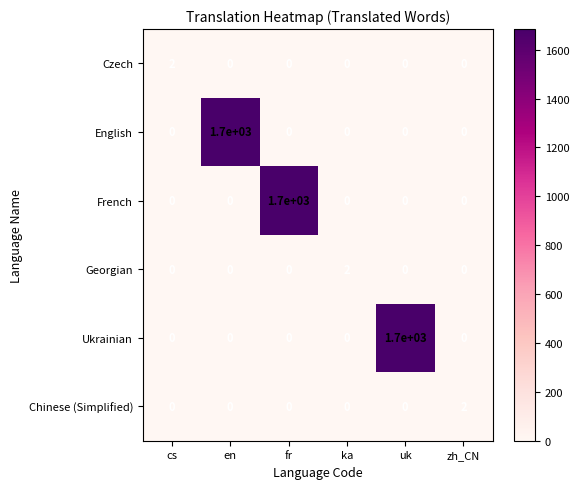

The English series shows -1105 at ka. True or false?

False